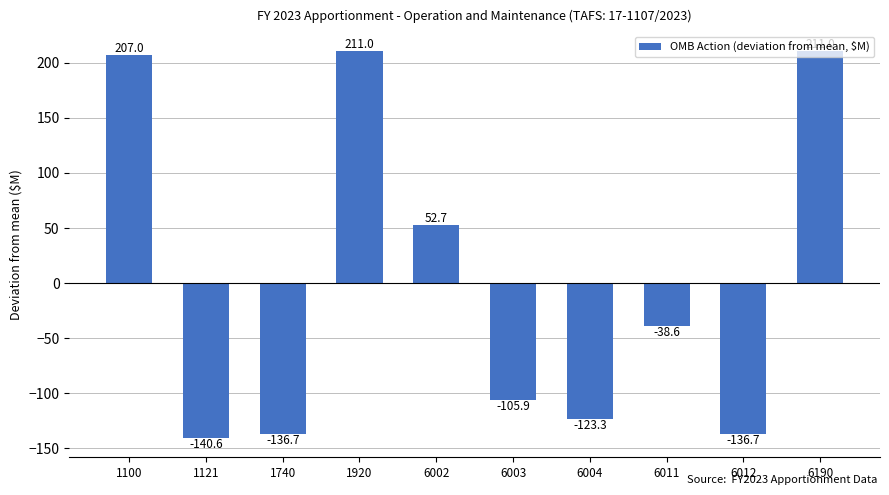

How many values are below -38?

6